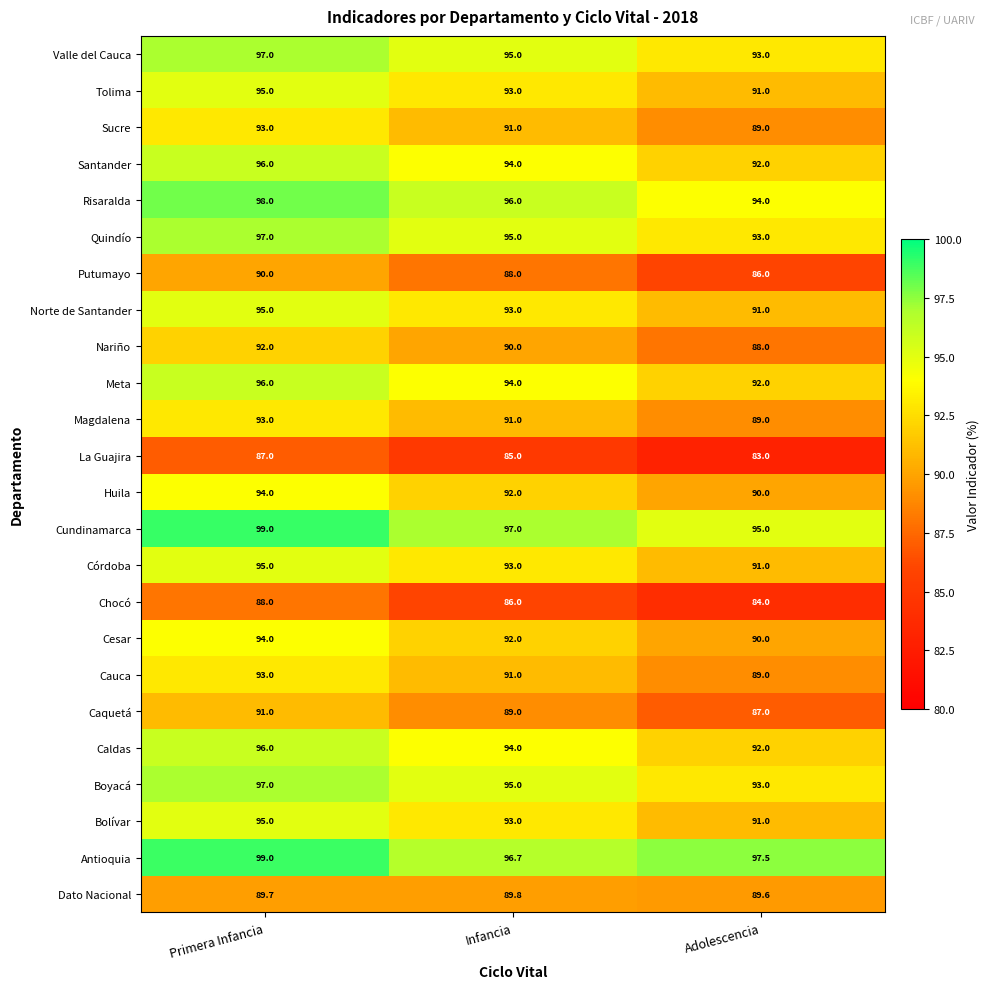

Is it true that Huila equals 131.1 at Primera Infancia?

False